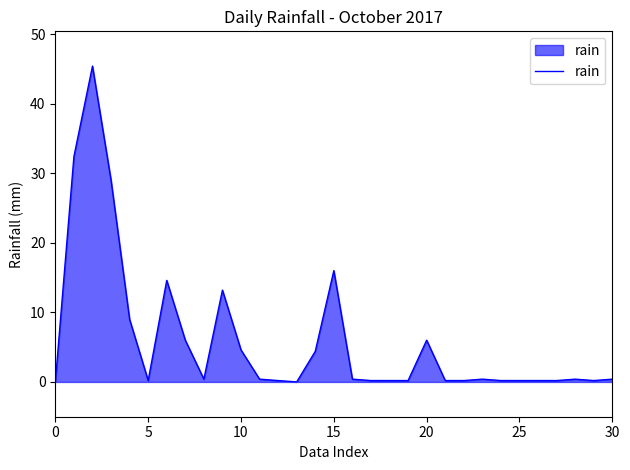

What is the difference between the maximum and minimum values?

45.4